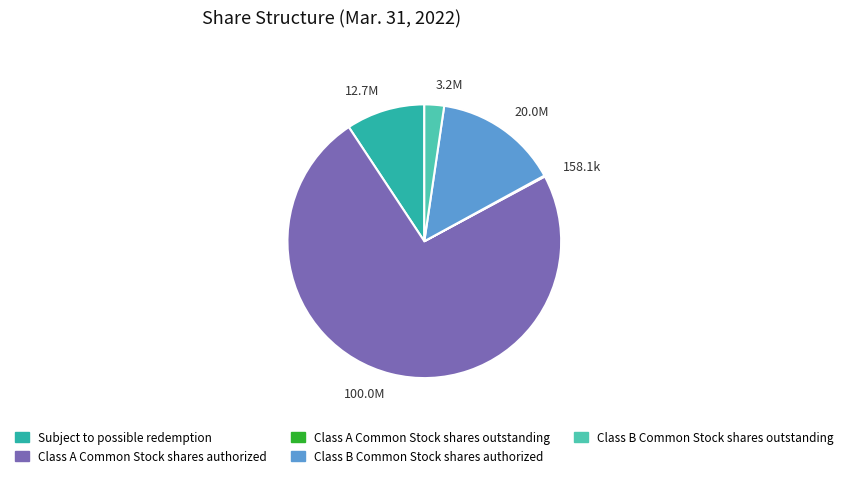

True or false: 20.0M accounts for 15% of the total.

True